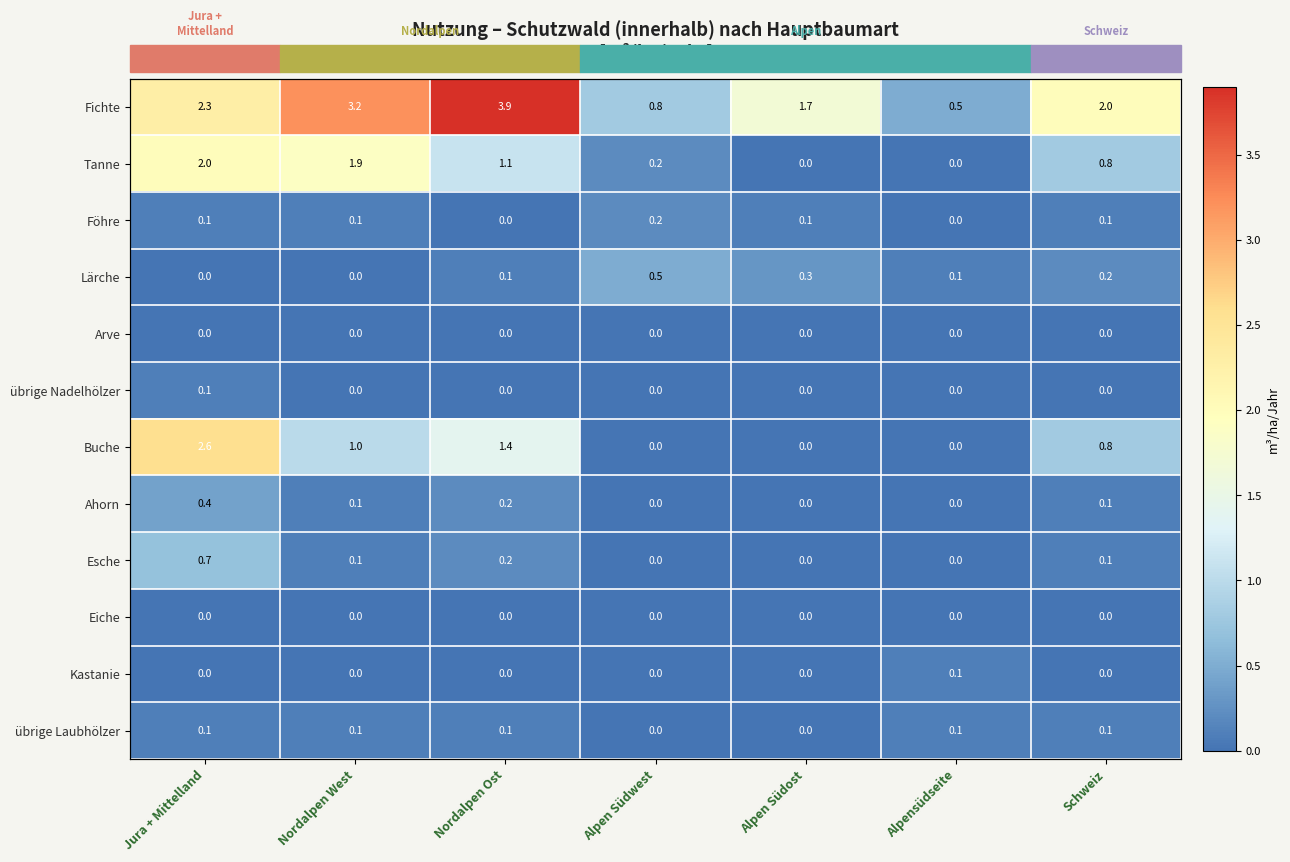

Count the Lärche values in the range 0 to 1.

7